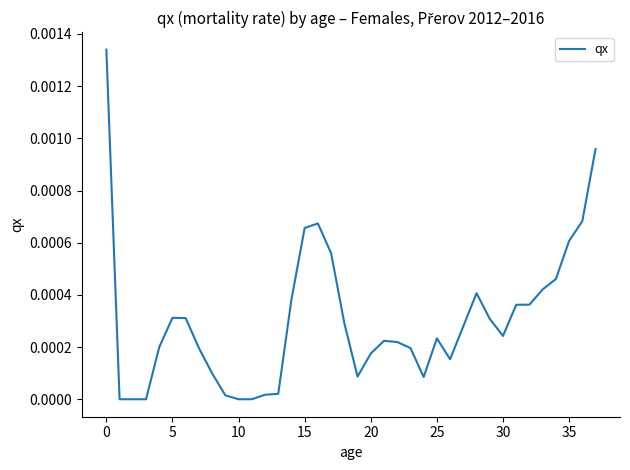

Is this an area chart (filled region under the line)?

No